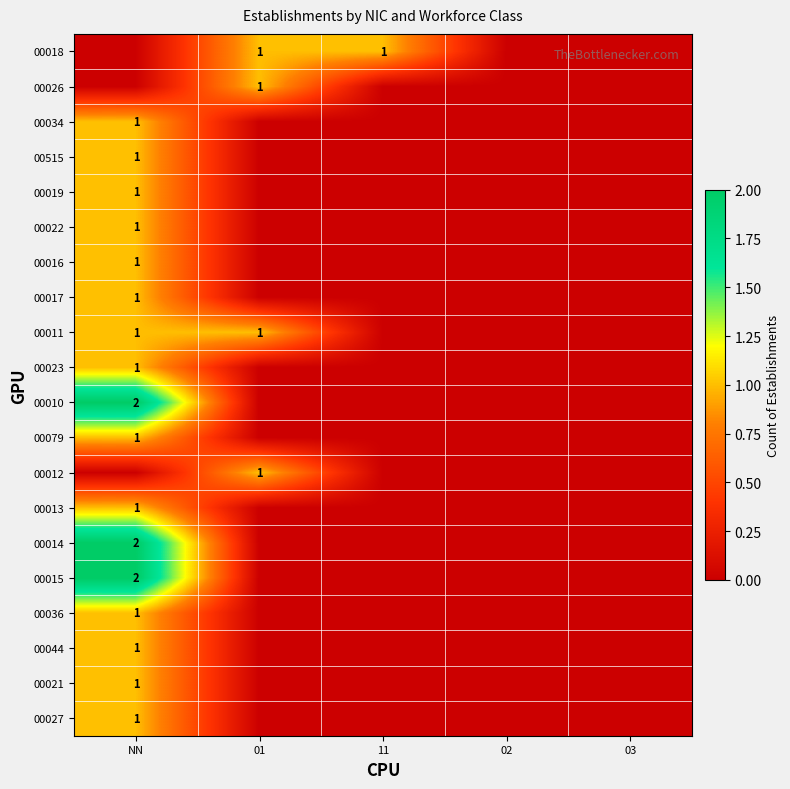

List the labels in order of 00011 value, largest first.

NN, 01, 11, 02, 03